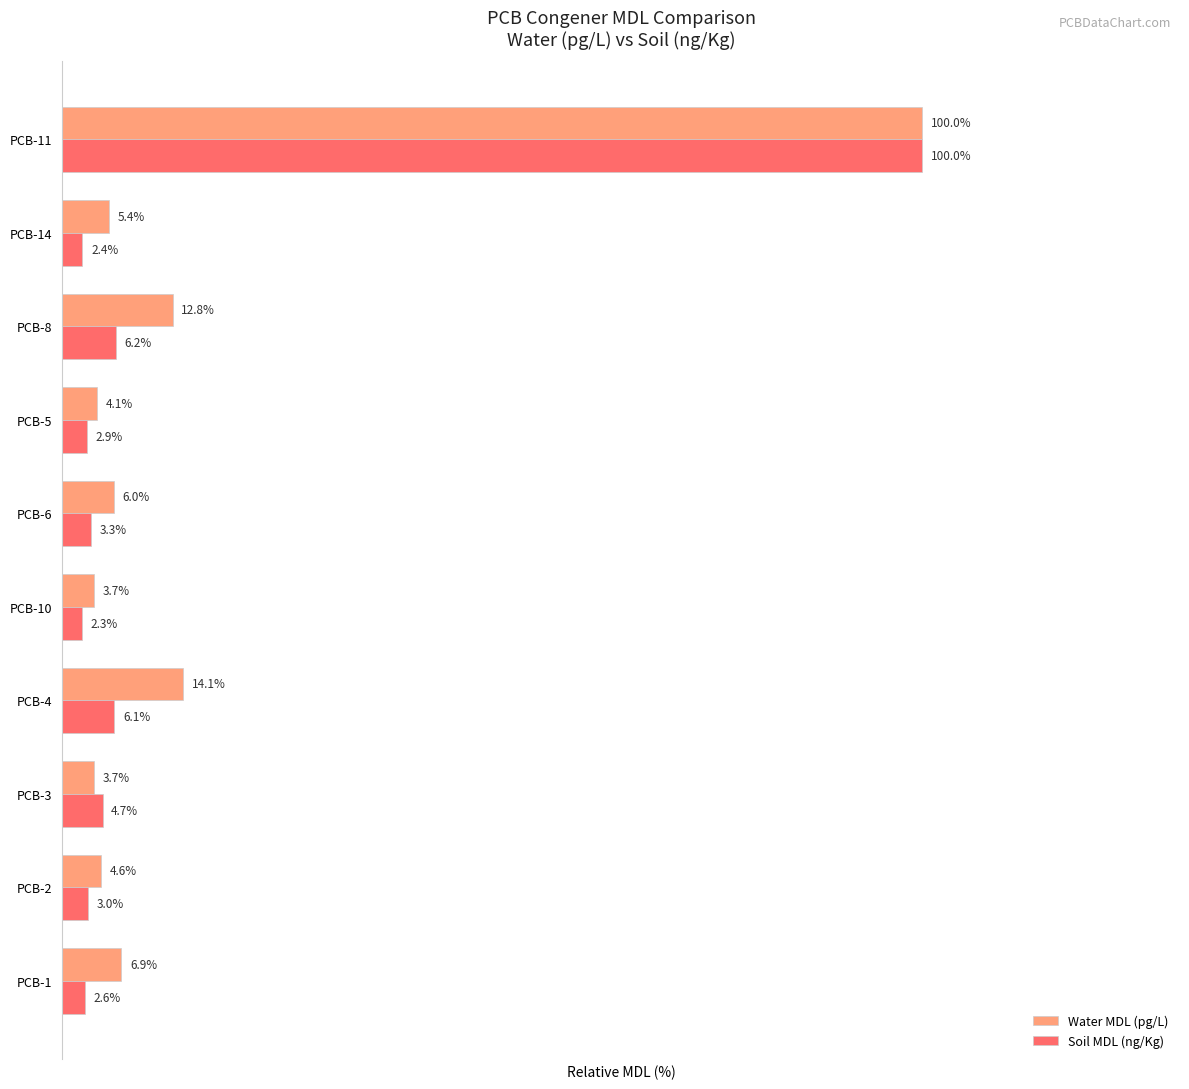

What are all the series names shown in the legend?

Water MDL (pg/L), Soil MDL (ng/Kg)